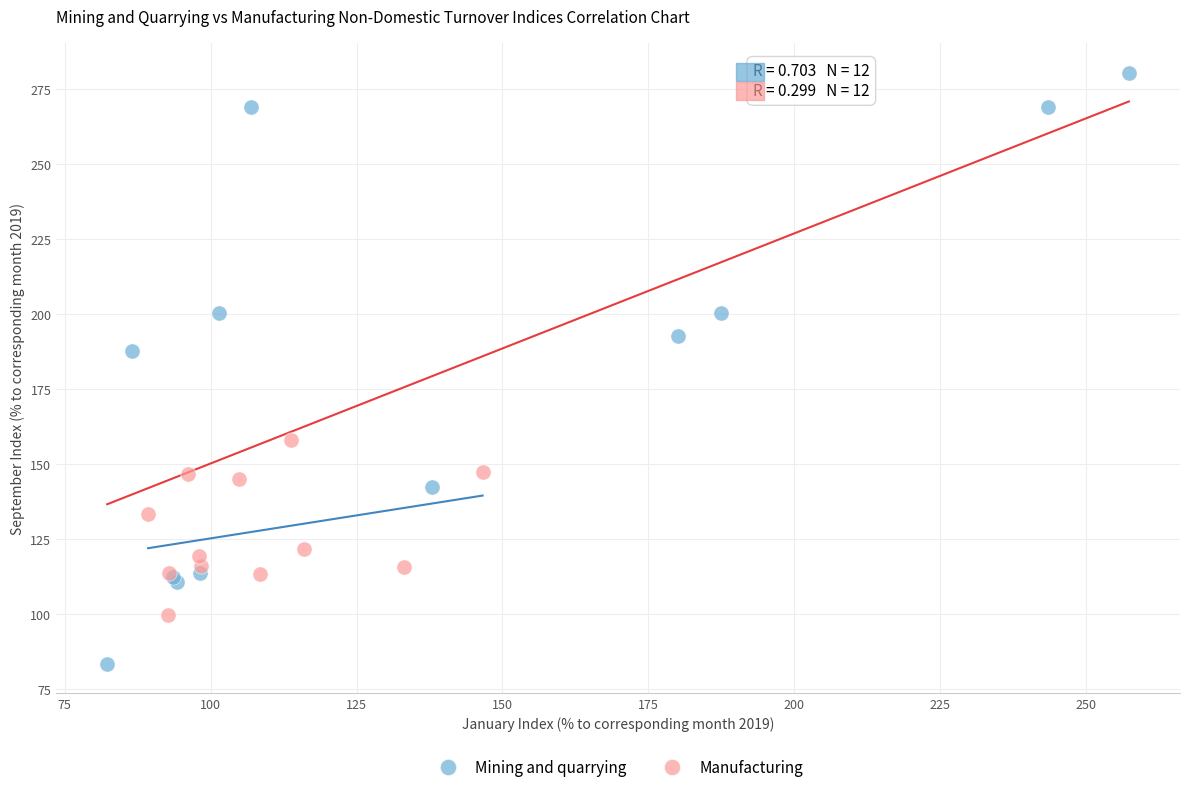

Which series contains the highest Y value?

Mining and quarrying